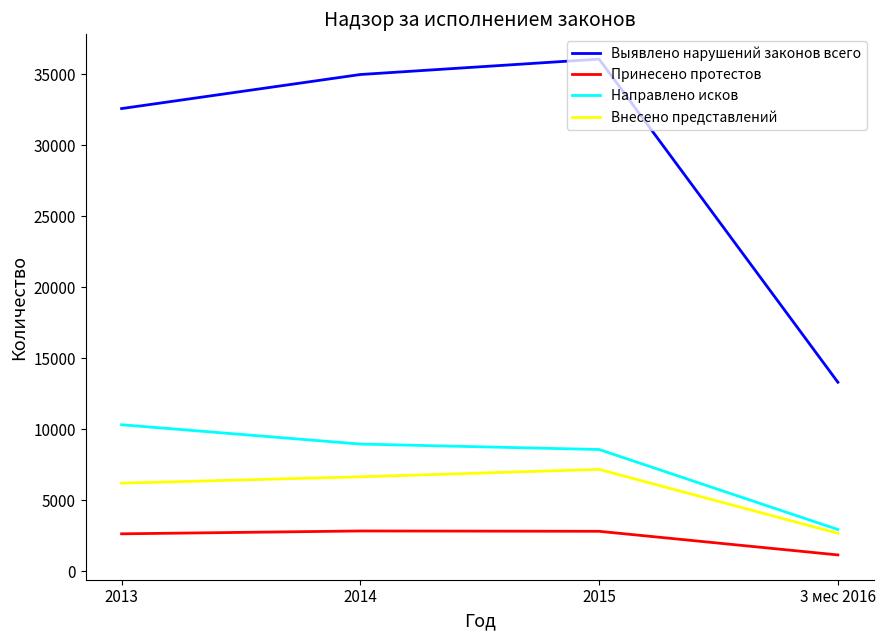

What is the minimum value shown in the chart?

1148